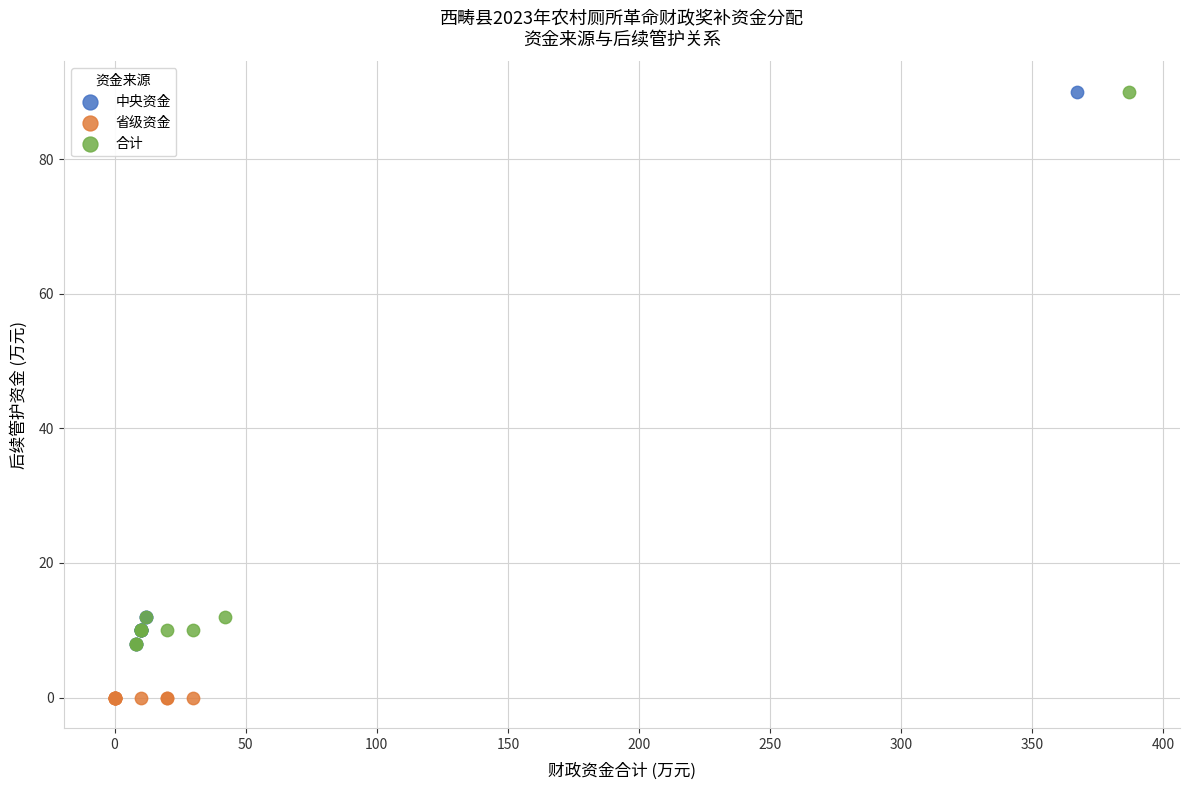

Which series reaches the minimum Y coordinate?

省级资金